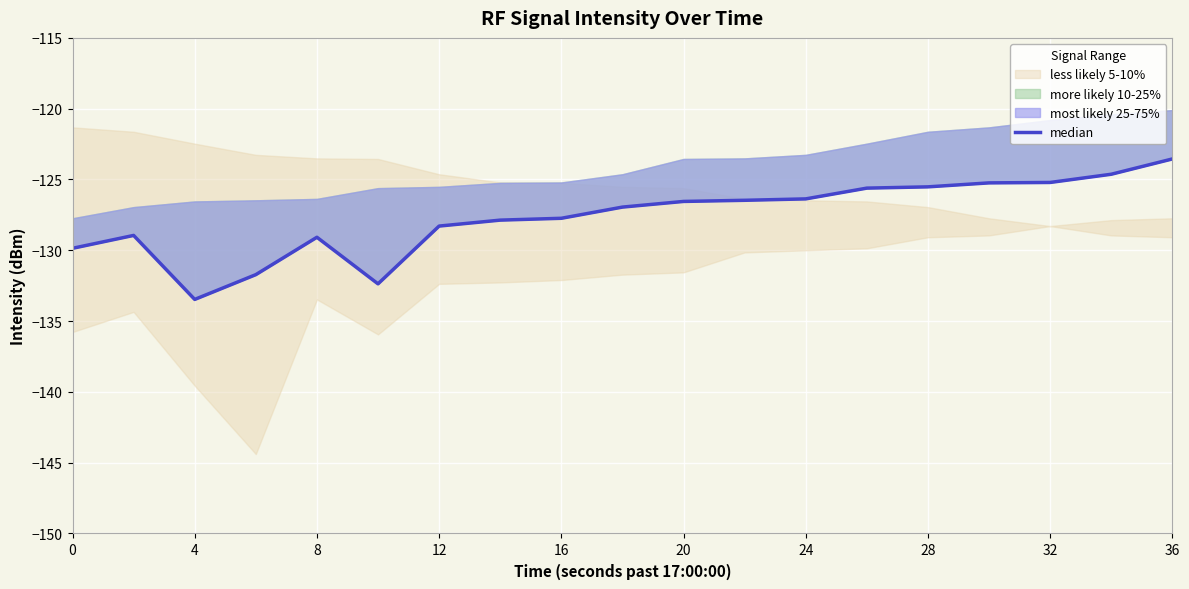

What is the difference between the second highest and minimum values?

8.8